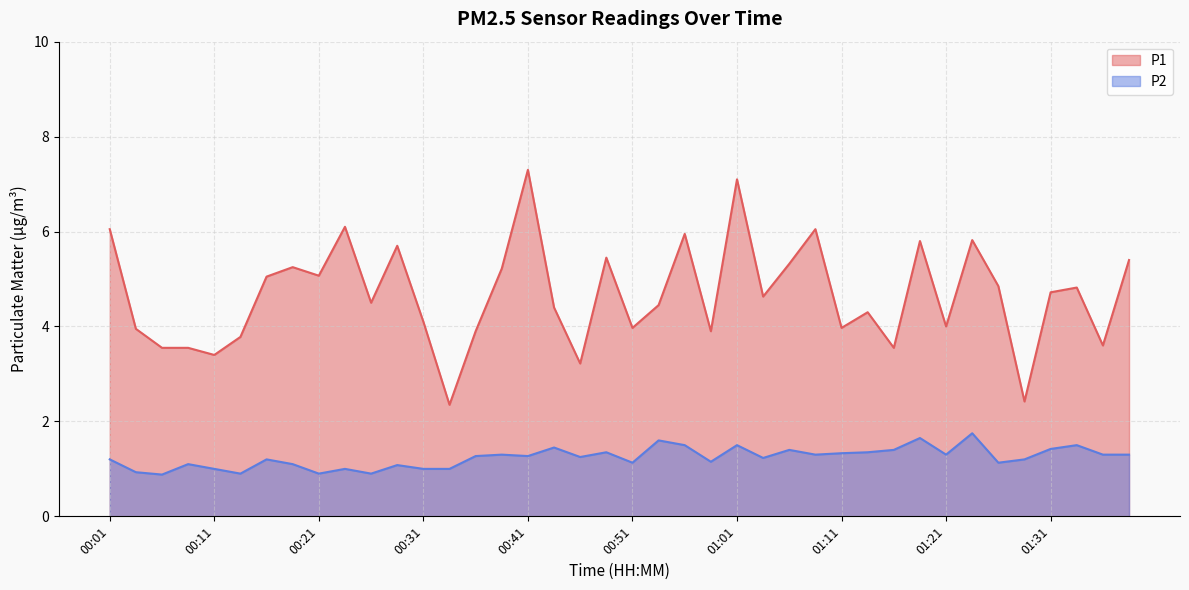

How many data points in P2 are less than 1?

5